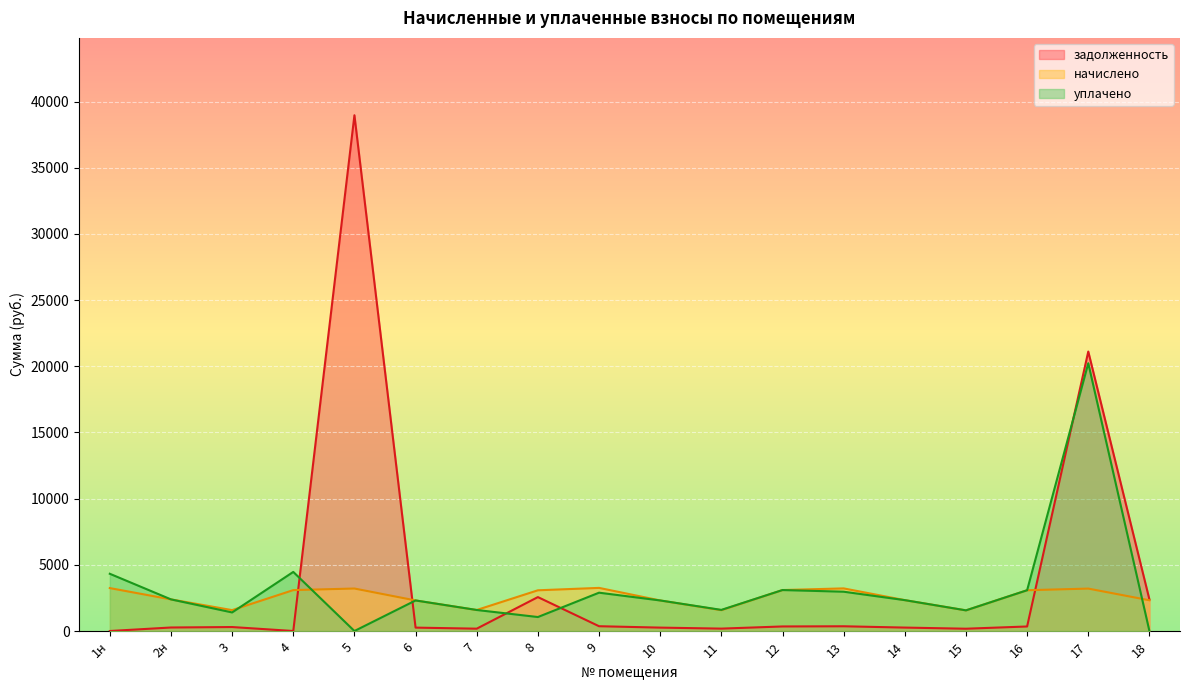

Reading left to right, list all the values displayed in this chart.

задолженность: 1н=0.0	2н=265.5	3=300.1	4=0.0	5=38968.7	6=256.5	7=176.5	8=2563.0	9=362.0	10=256.5	11=181.1	12=344.0	13=357.8	14=259.2	15=173.3	16=342.4	17=21115.1	18=2381.2
начислено: 1н=3243.6	2н=2389.8	3=1578.9	4=3091.0	5=3210.2	6=2308.7	7=1588.4	8=3076.7	9=3257.9	10=2308.7	11=1574.1	12=3095.7	13=3219.8	14=2332.5	15=1559.8	16=3081.4	17=3205.4	18=2323.0
уплачено: 1н=4324.8	2н=2389.8	3=1403.4	4=4464.7	5=0.0	6=2308.7	7=1588.4	8=1056.0	9=2895.9	10=2308.7	11=1595.8	12=3095.7	13=2969.8	14=2332.5	15=1560.5	16=3081.4	17=20232.0	18=0.0